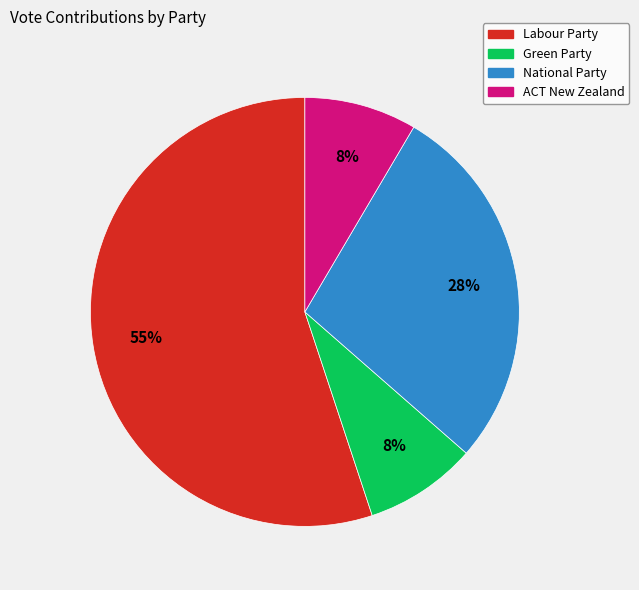

Is there any slice that represents more than half of the pie?

Yes